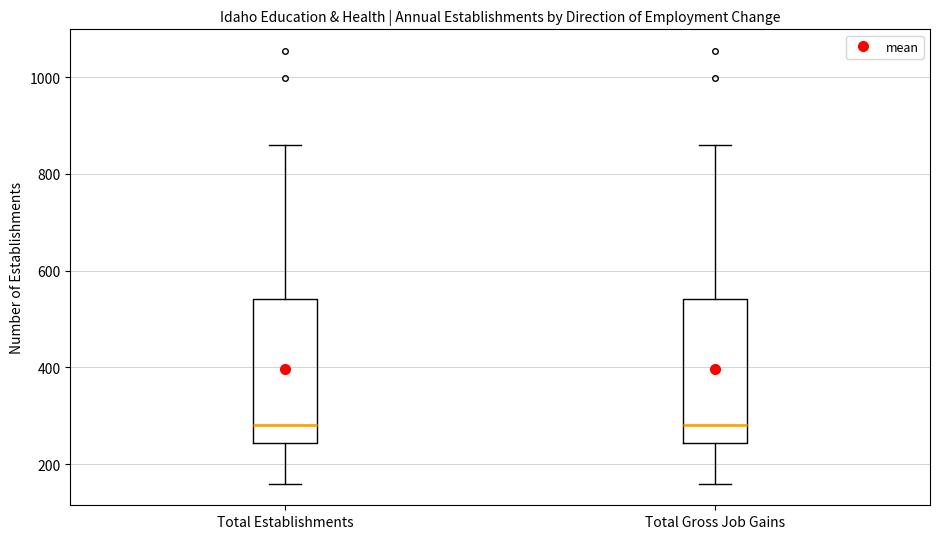

Reading left to right, read every box against the y-axis: the position of its median line, the range the box covers, and the ends of its whiskers. The values are not printed on the chart, so give them approximately, as read against the axis.

Total Establishments: median 280, box 240 to 540, whiskers 160 to 860
Total Gross Job Gains: median 280, box 240 to 540, whiskers 160 to 860